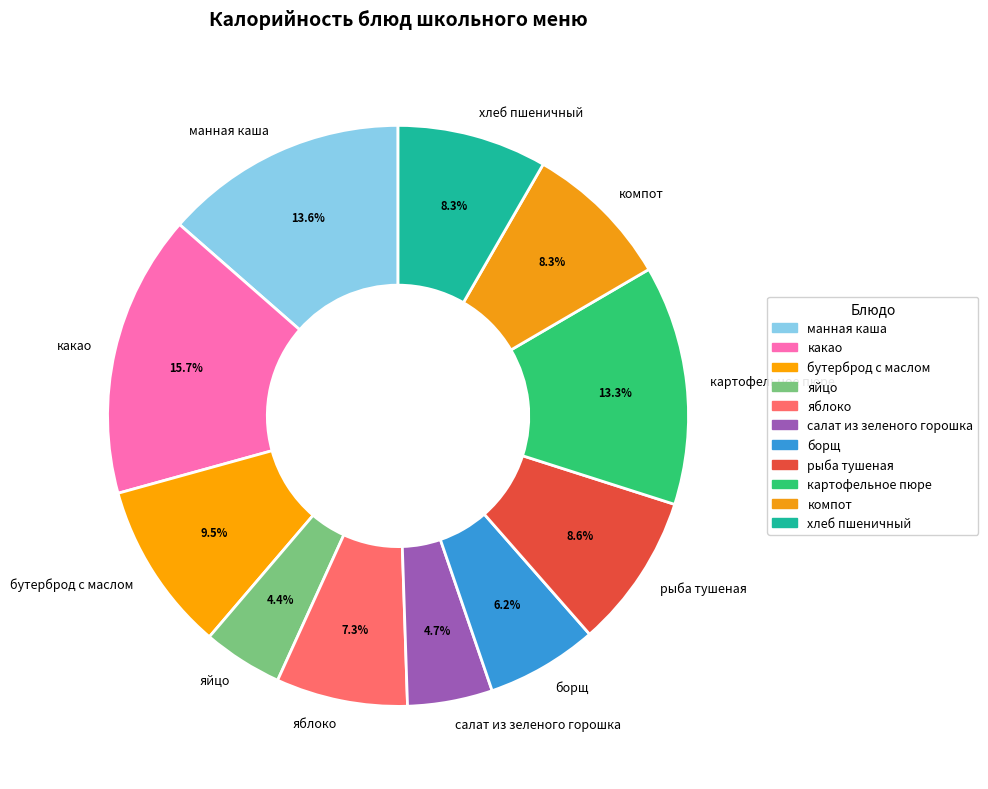

Between рыба тушеная and яблоко, which is larger?

рыба тушеная